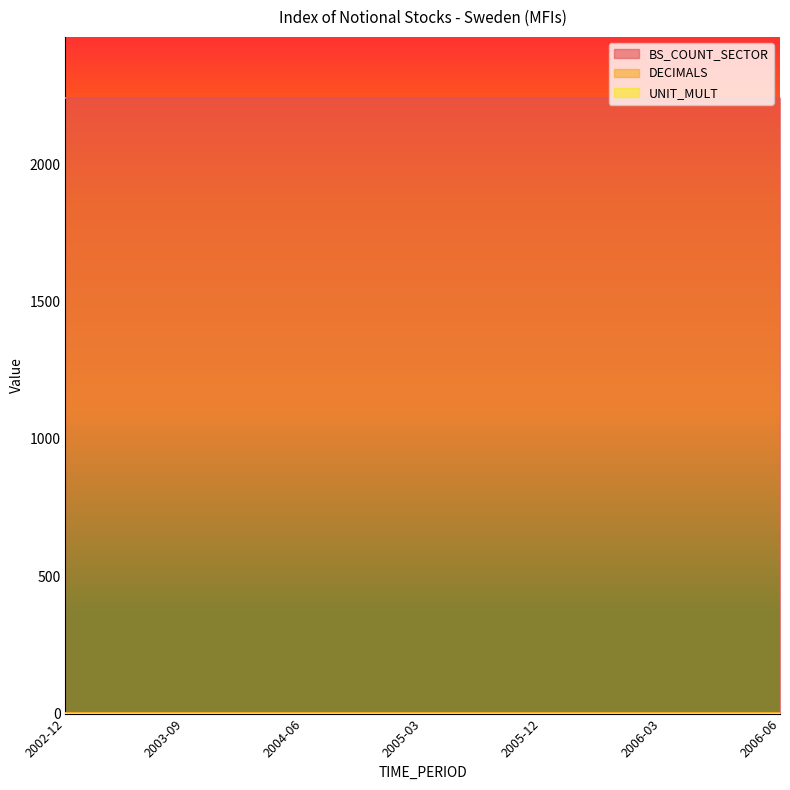

Rank the categories by UNIT_MULT value from lowest to highest.

2002-12, 2003-03, 2003-06, 2003-09, 2003-12, 2004-03, 2004-06, 2004-09, 2004-12, 2005-03, 2005-06, 2005-09, 2005-12, 2006-01, 2006-02, 2006-03, 2006-04, 2006-05, 2006-06